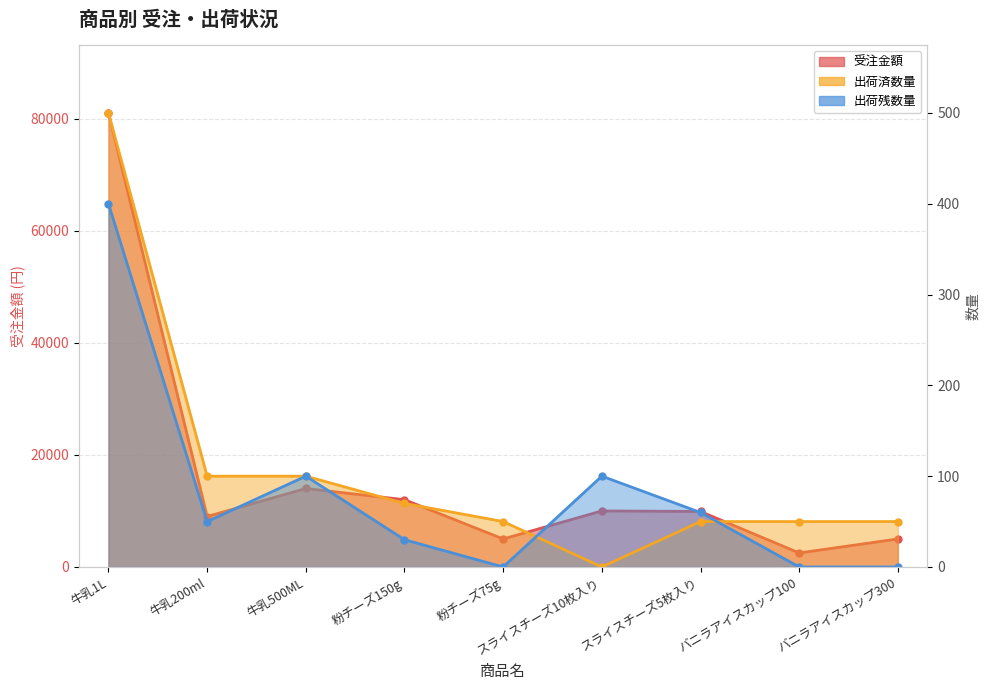

What is the label of the 8th point from the right?

牛乳200ml